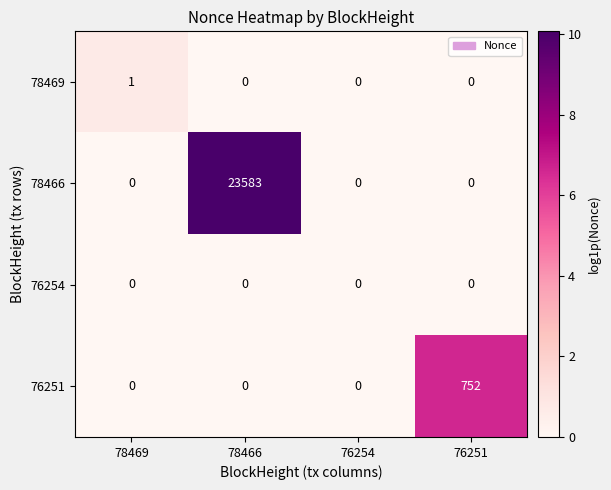

At which category is the sum across all series the highest?

78466